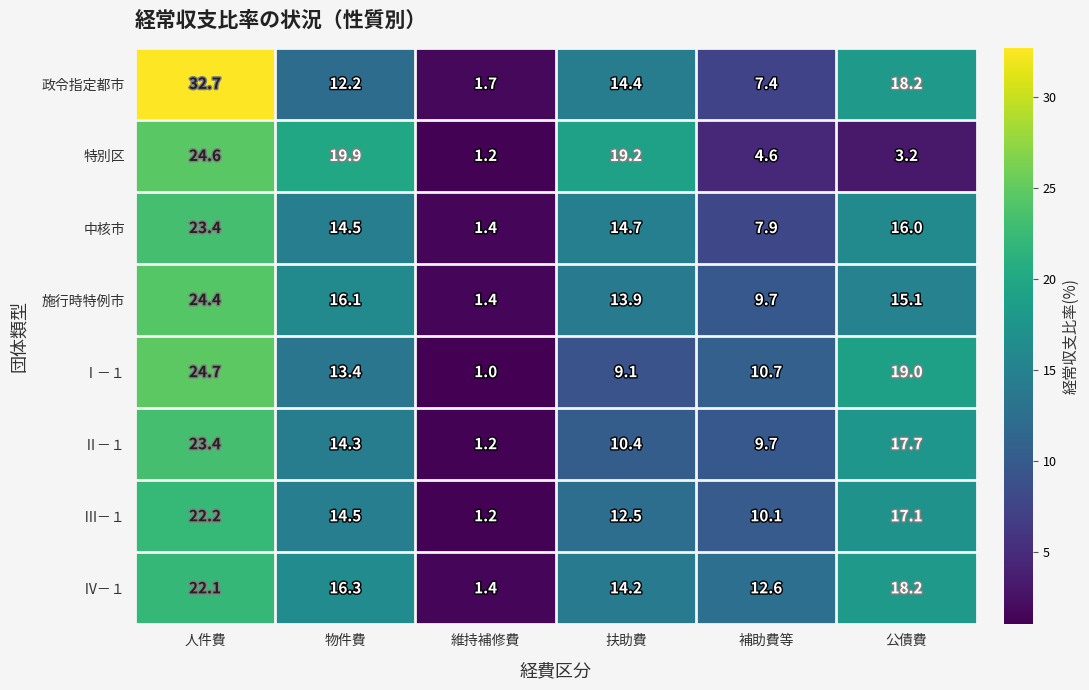

The value of Ⅱ－１ at 物件費 is 14.3. True or false?

True